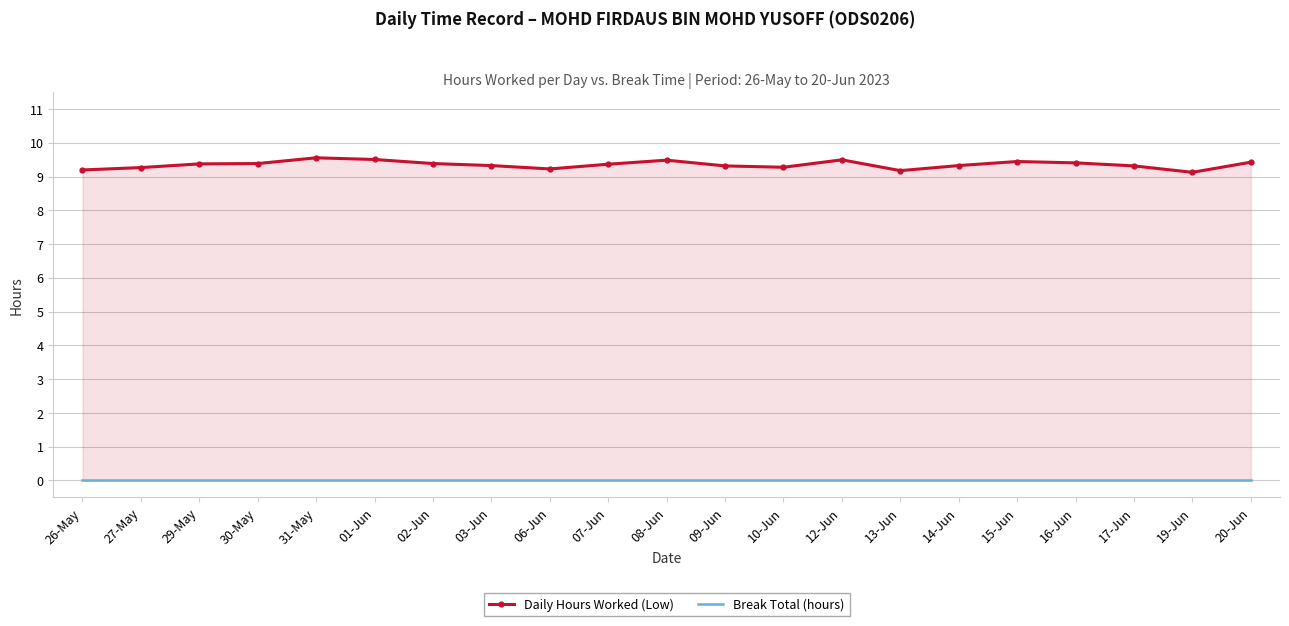

How many lines are shown in the chart?

2